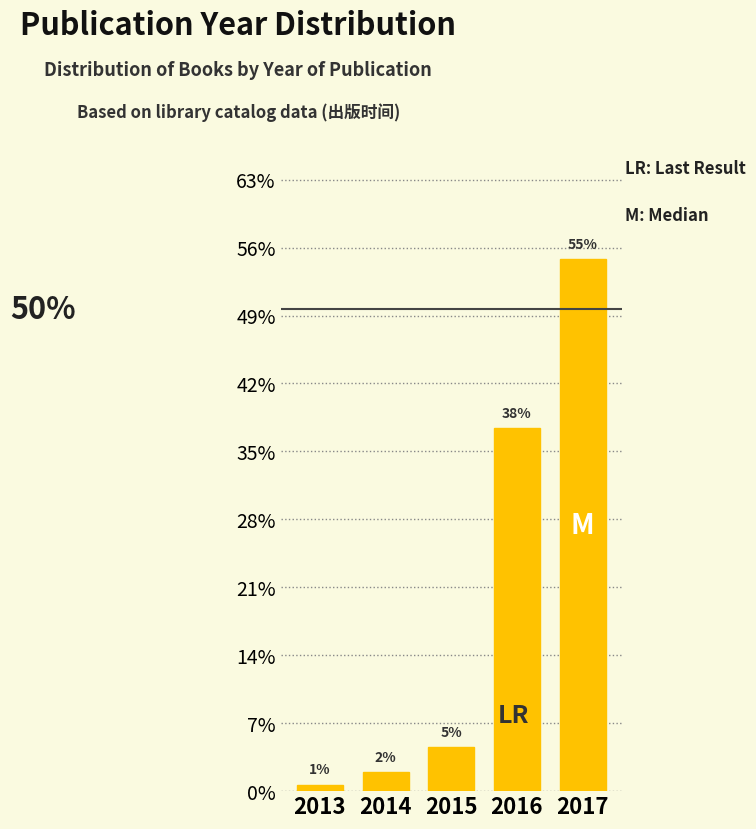

Does the chart contain any negative values?

No